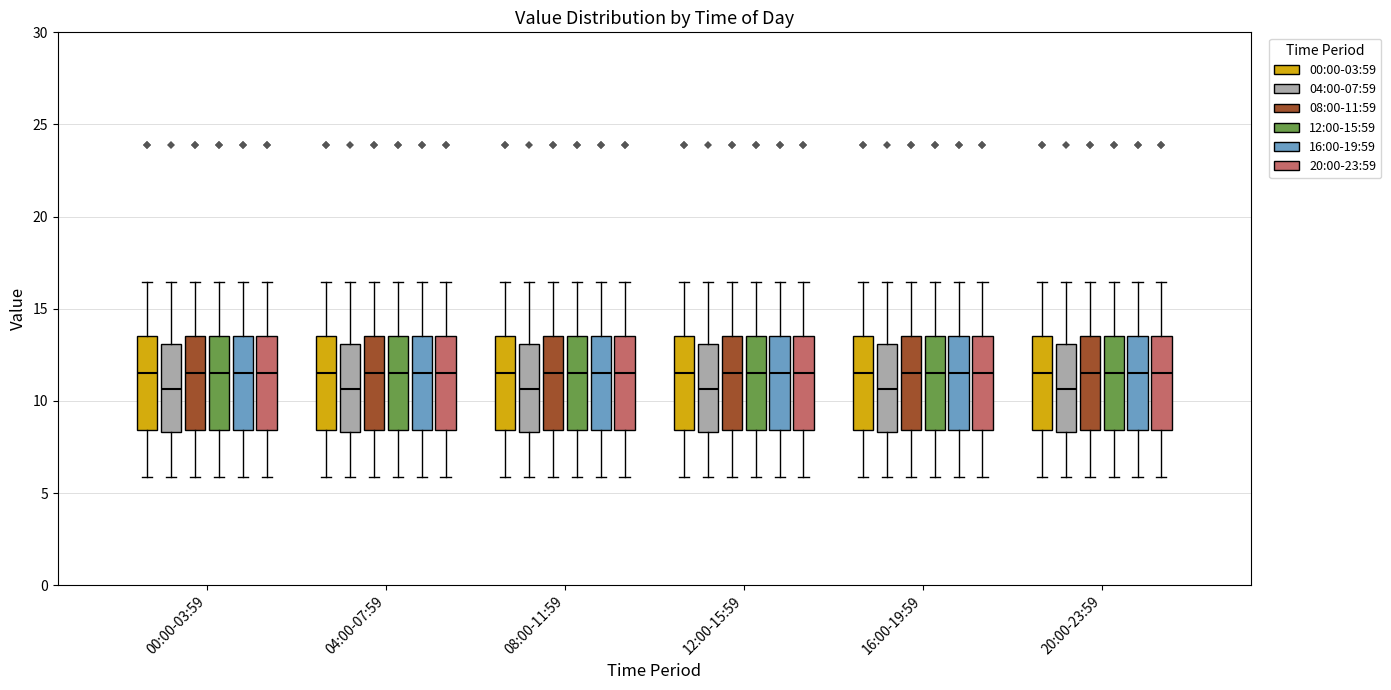

Reading left to right, transcribe this box plot: for each box, give where its median line is, the range the box spans, and where its two whiskers end, as read against the y-axis. The values are not printed on the chart, so give them approximately, as read against the axis.

00:00-03:59 (00:00-03:59): median 11.5, box 8.5 to 13.5, whiskers 6.0 to 16.5
00:00-03:59 (04:00-07:59): median 10.5, box 8.5 to 13.0, whiskers 6.0 to 16.5
00:00-03:59 (08:00-11:59): median 11.5, box 8.5 to 13.5, whiskers 6.0 to 16.5
00:00-03:59 (12:00-15:59): median 11.5, box 8.5 to 13.5, whiskers 6.0 to 16.5
00:00-03:59 (16:00-19:59): median 11.5, box 8.5 to 13.5, whiskers 6.0 to 16.5
00:00-03:59 (20:00-23:59): median 11.5, box 8.5 to 13.5, whiskers 6.0 to 16.5
04:00-07:59 (00:00-03:59): median 11.5, box 8.5 to 13.5, whiskers 6.0 to 16.5
04:00-07:59 (04:00-07:59): median 10.5, box 8.5 to 13.0, whiskers 6.0 to 16.5
04:00-07:59 (08:00-11:59): median 11.5, box 8.5 to 13.5, whiskers 6.0 to 16.5
04:00-07:59 (12:00-15:59): median 11.5, box 8.5 to 13.5, whiskers 6.0 to 16.5
04:00-07:59 (16:00-19:59): median 11.5, box 8.5 to 13.5, whiskers 6.0 to 16.5
04:00-07:59 (20:00-23:59): median 11.5, box 8.5 to 13.5, whiskers 6.0 to 16.5
08:00-11:59 (00:00-03:59): median 11.5, box 8.5 to 13.5, whiskers 6.0 to 16.5
08:00-11:59 (04:00-07:59): median 10.5, box 8.5 to 13.0, whiskers 6.0 to 16.5
08:00-11:59 (08:00-11:59): median 11.5, box 8.5 to 13.5, whiskers 6.0 to 16.5
08:00-11:59 (12:00-15:59): median 11.5, box 8.5 to 13.5, whiskers 6.0 to 16.5
08:00-11:59 (16:00-19:59): median 11.5, box 8.5 to 13.5, whiskers 6.0 to 16.5
08:00-11:59 (20:00-23:59): median 11.5, box 8.5 to 13.5, whiskers 6.0 to 16.5
12:00-15:59 (00:00-03:59): median 11.5, box 8.5 to 13.5, whiskers 6.0 to 16.5
12:00-15:59 (04:00-07:59): median 10.5, box 8.5 to 13.0, whiskers 6.0 to 16.5
12:00-15:59 (08:00-11:59): median 11.5, box 8.5 to 13.5, whiskers 6.0 to 16.5
12:00-15:59 (12:00-15:59): median 11.5, box 8.5 to 13.5, whiskers 6.0 to 16.5
12:00-15:59 (16:00-19:59): median 11.5, box 8.5 to 13.5, whiskers 6.0 to 16.5
12:00-15:59 (20:00-23:59): median 11.5, box 8.5 to 13.5, whiskers 6.0 to 16.5
16:00-19:59 (00:00-03:59): median 11.5, box 8.5 to 13.5, whiskers 6.0 to 16.5
16:00-19:59 (04:00-07:59): median 10.5, box 8.5 to 13.0, whiskers 6.0 to 16.5
16:00-19:59 (08:00-11:59): median 11.5, box 8.5 to 13.5, whiskers 6.0 to 16.5
16:00-19:59 (12:00-15:59): median 11.5, box 8.5 to 13.5, whiskers 6.0 to 16.5
16:00-19:59 (16:00-19:59): median 11.5, box 8.5 to 13.5, whiskers 6.0 to 16.5
16:00-19:59 (20:00-23:59): median 11.5, box 8.5 to 13.5, whiskers 6.0 to 16.5
20:00-23:59 (00:00-03:59): median 11.5, box 8.5 to 13.5, whiskers 6.0 to 16.5
20:00-23:59 (04:00-07:59): median 10.5, box 8.5 to 13.0, whiskers 6.0 to 16.5
20:00-23:59 (08:00-11:59): median 11.5, box 8.5 to 13.5, whiskers 6.0 to 16.5
20:00-23:59 (12:00-15:59): median 11.5, box 8.5 to 13.5, whiskers 6.0 to 16.5
20:00-23:59 (16:00-19:59): median 11.5, box 8.5 to 13.5, whiskers 6.0 to 16.5
20:00-23:59 (20:00-23:59): median 11.5, box 8.5 to 13.5, whiskers 6.0 to 16.5